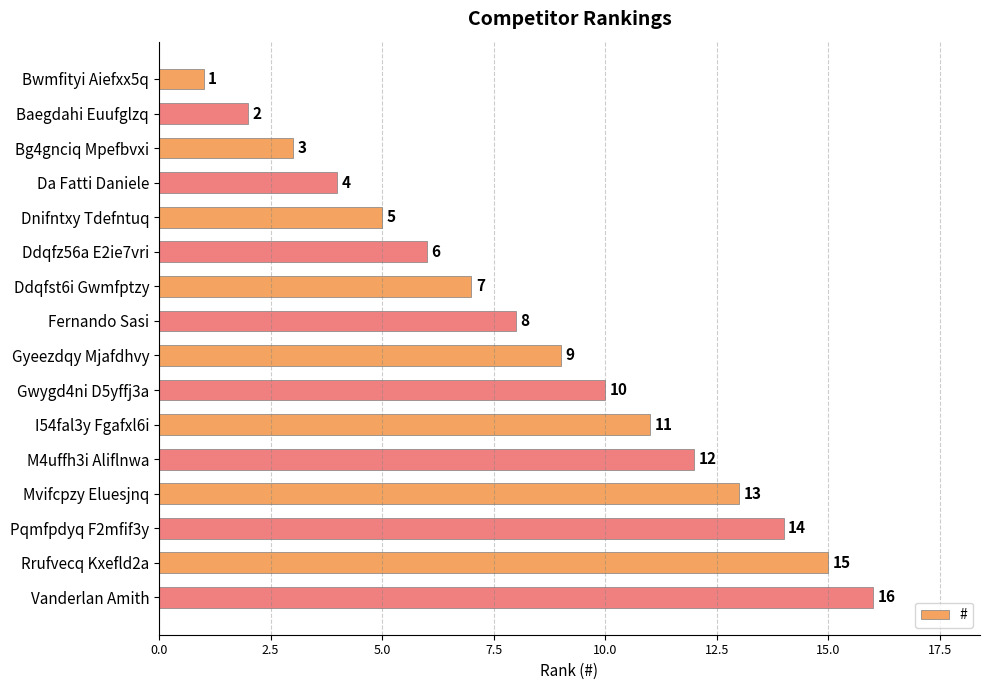

Which category has the highest value across all series?

Vanderlan Amith